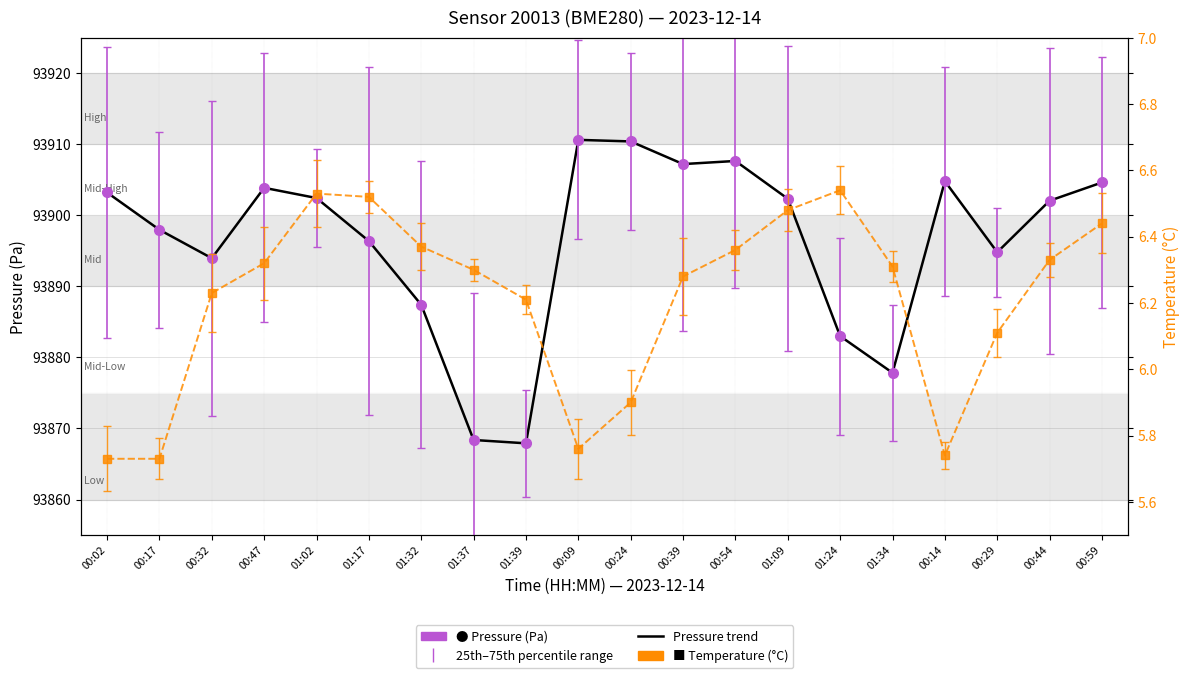

At which label is Temp trend closest to 6?

00:24